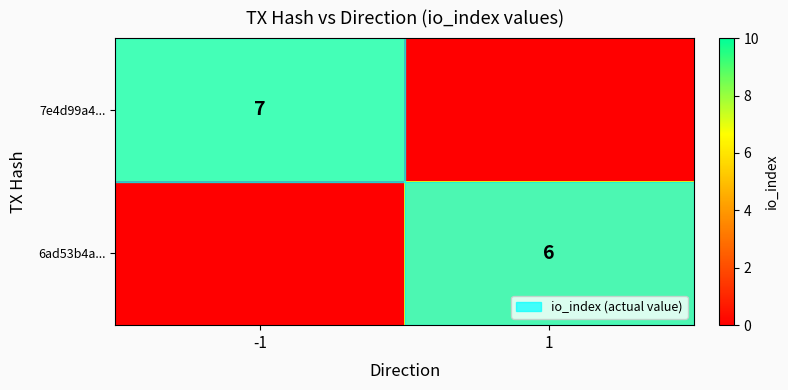

True or false: 6ad53b4a... has a value of 6 at 1.

True